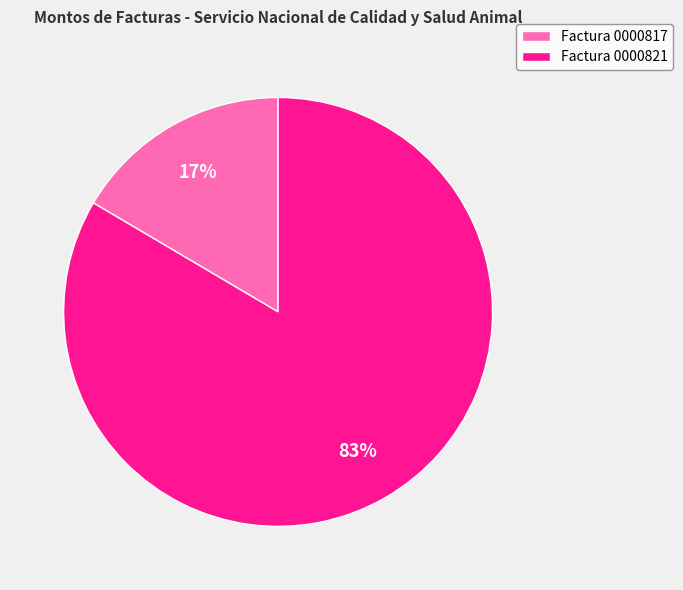

The Factura 0000821 slice represents 98% of the pie. True or false?

False